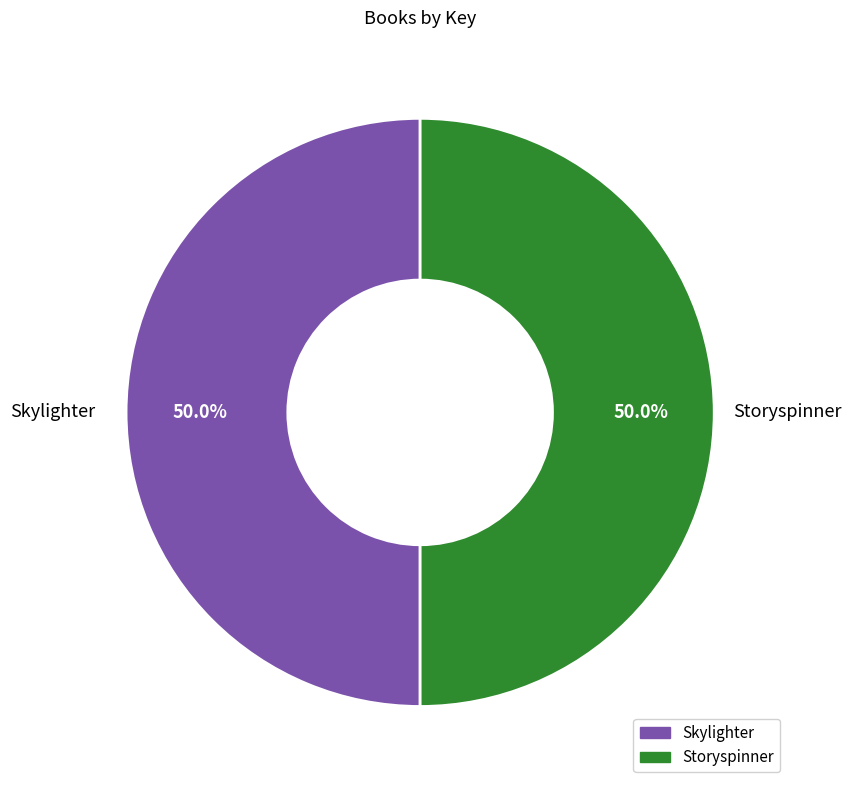

To the nearest percent, what is the average slice percentage?

50%